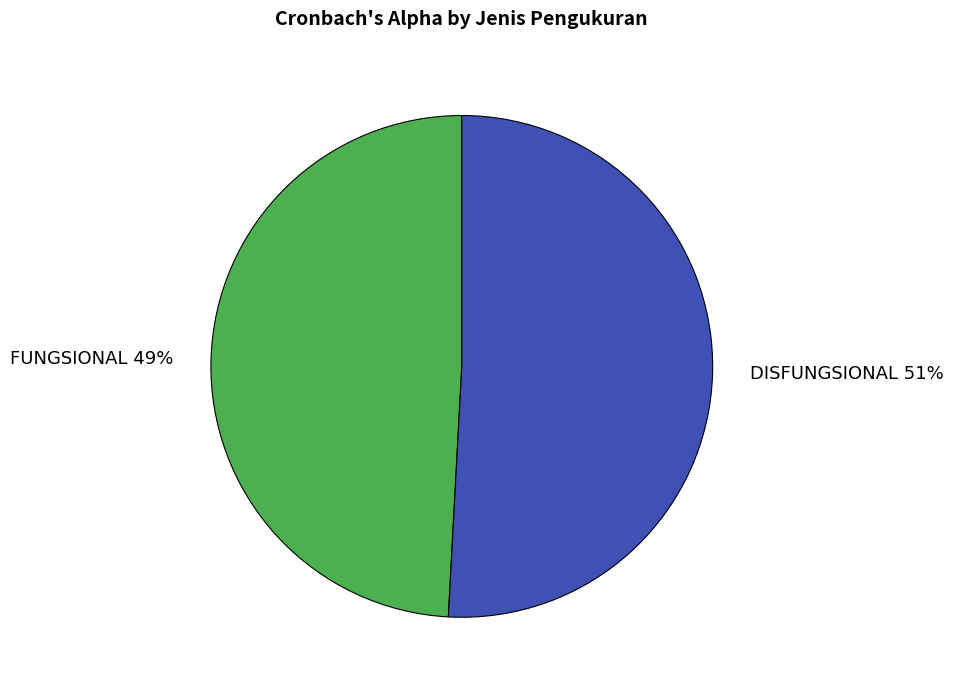

To the nearest percent, what is the average slice percentage?

50%